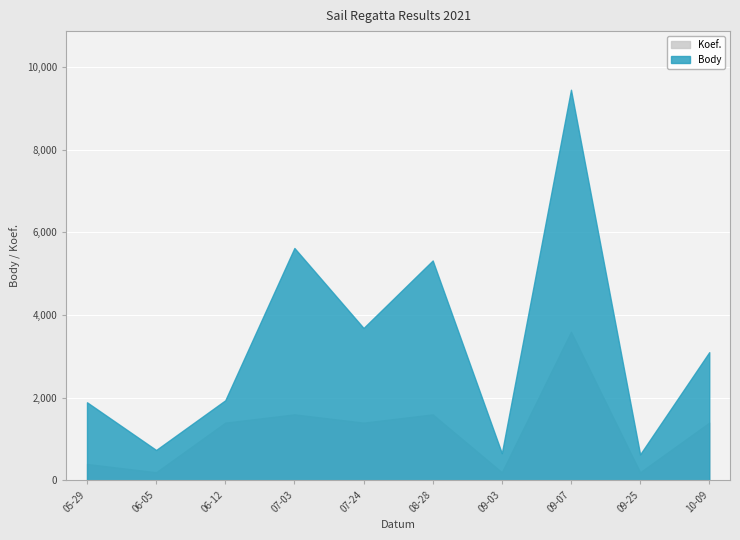

Reading left to right, extract all data points from this chart.

Body: 2021-10-09=3104	2021-09-25=632	2021-09-07=9452	2021-09-03=660	2021-08-28=5322	2021-07-24=3689	2021-07-03=5624	2021-06-12=1940	2021-06-05=738	2021-05-29=1892
Koef.: 2021-10-09=7	2021-09-25=1	2021-09-07=18	2021-09-03=1	2021-08-28=8	2021-07-24=7	2021-07-03=8	2021-06-12=7	2021-06-05=1	2021-05-29=2